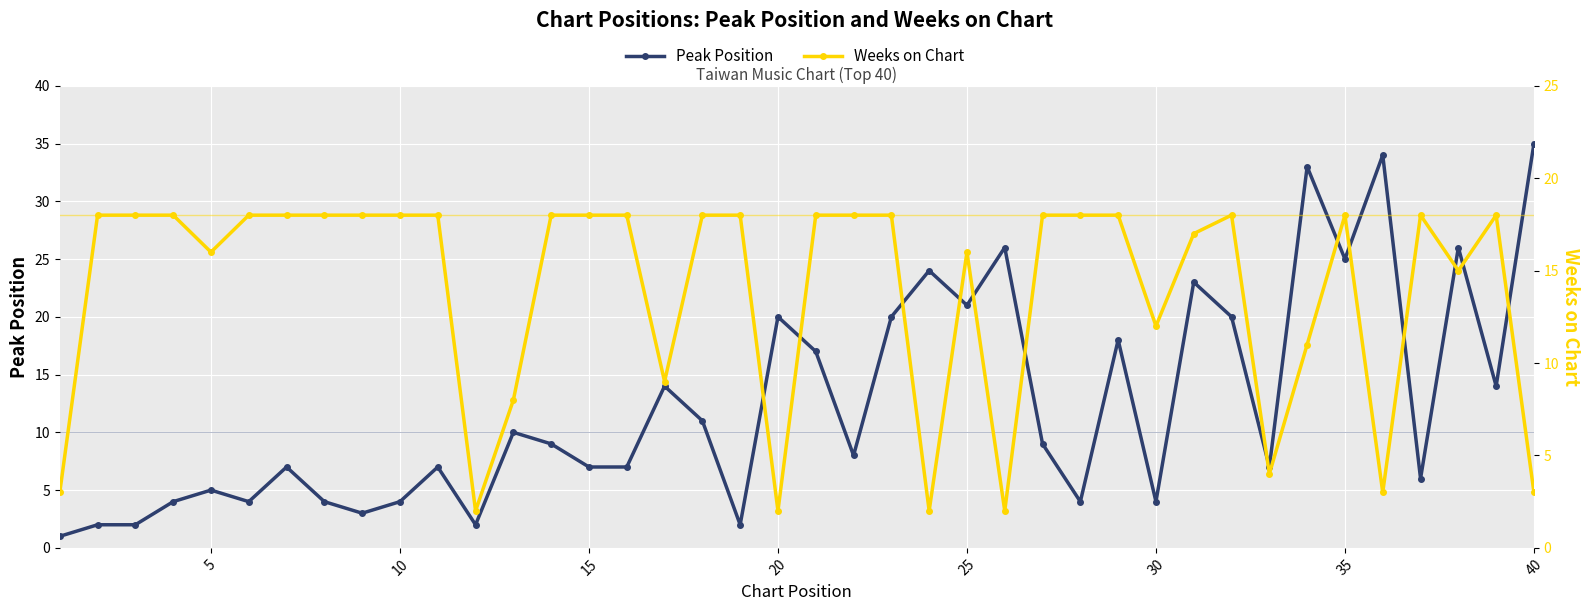

Which series has the largest total across all categories?

Weeks on Chart